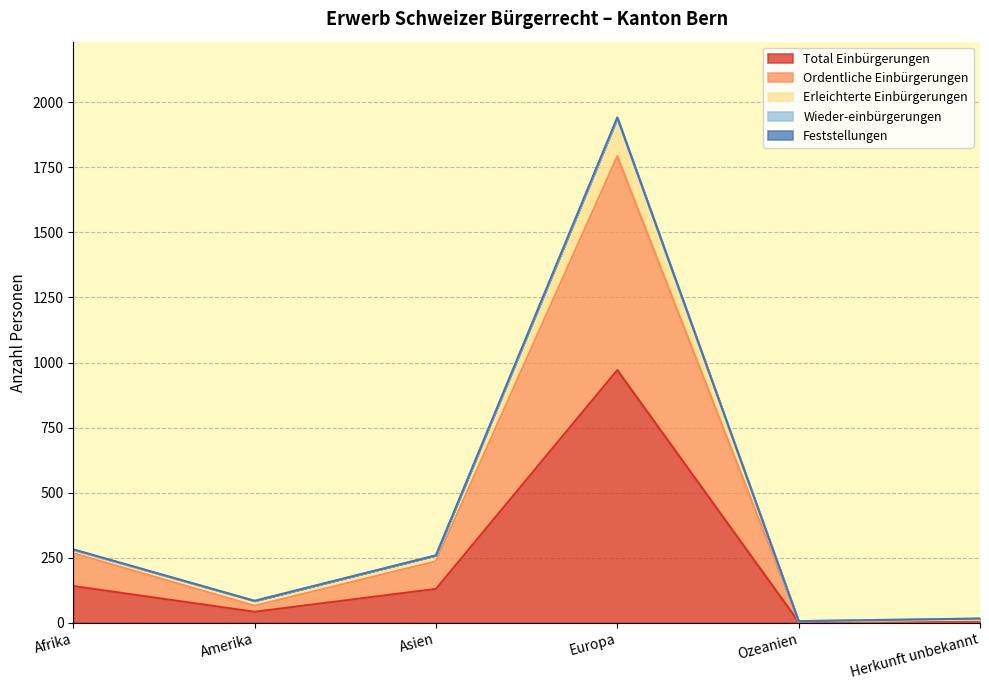

Does the chart have visible grid lines?

Yes